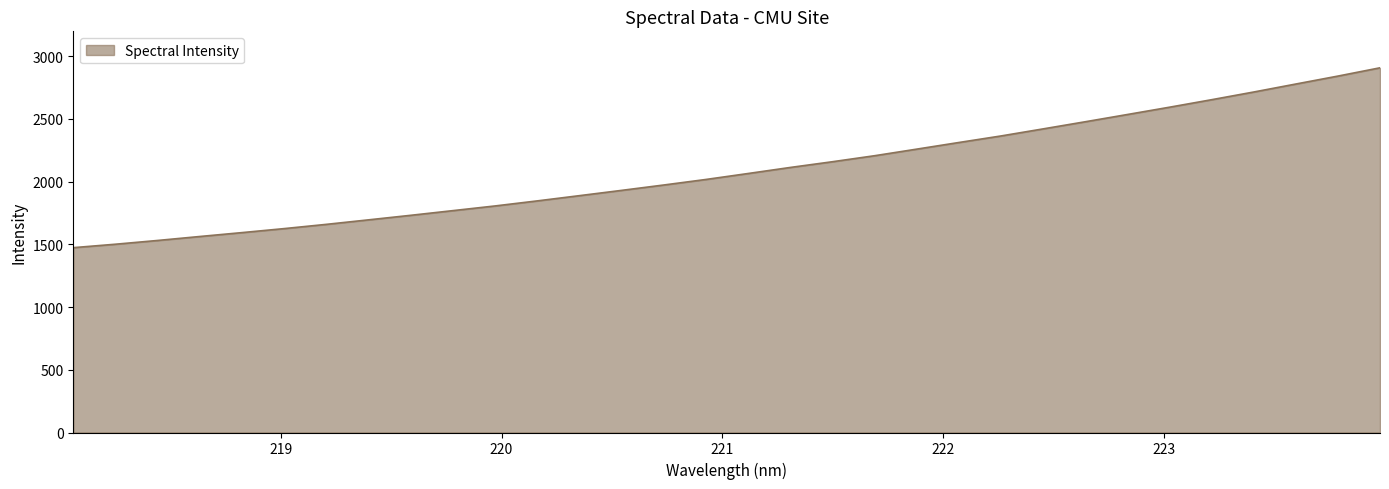

How many lines are shown in the chart?

1